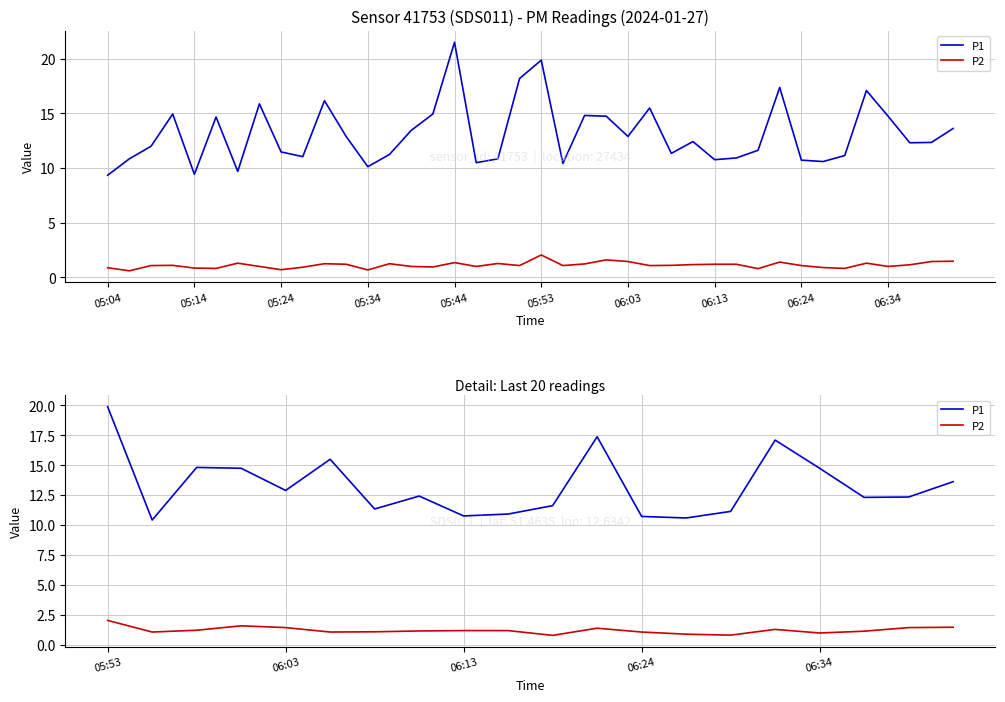

At 11, list the series in order from largest to smallest.

P1, P2